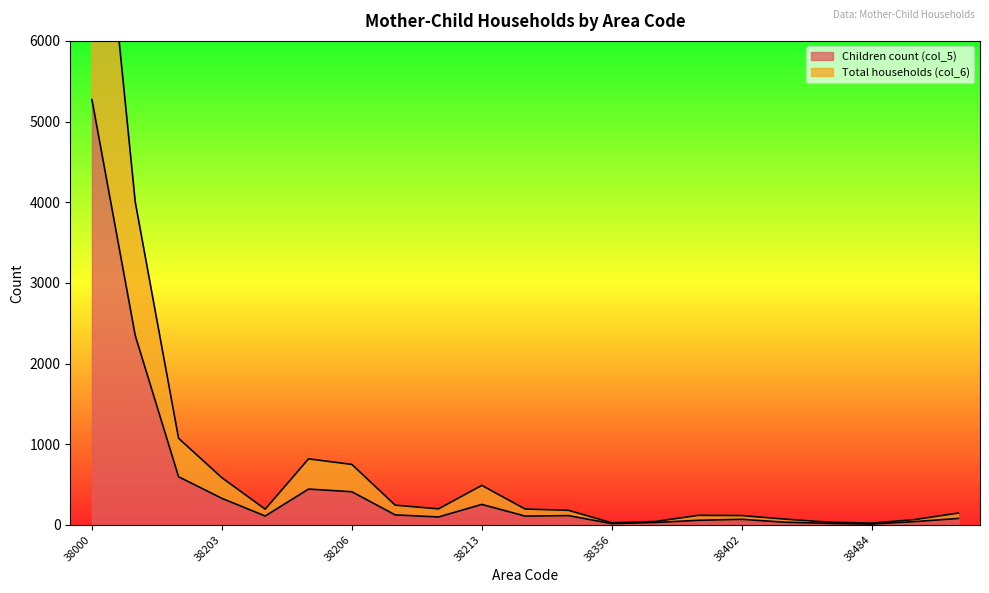

How many interior local peaks does the Children count (col_5) series have?

4